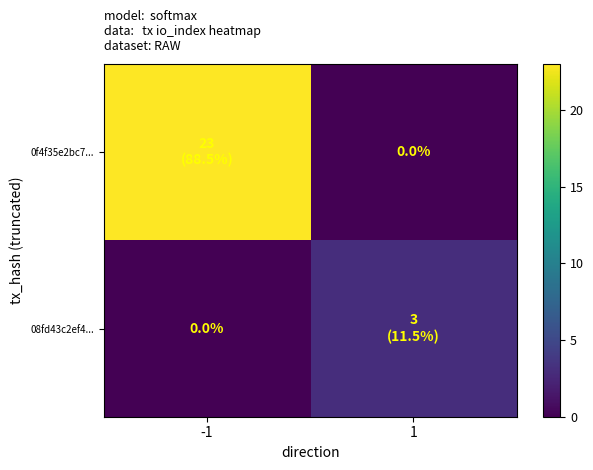

List the labels in order of 08fd43c2ef4... value, smallest first.

-1, 1